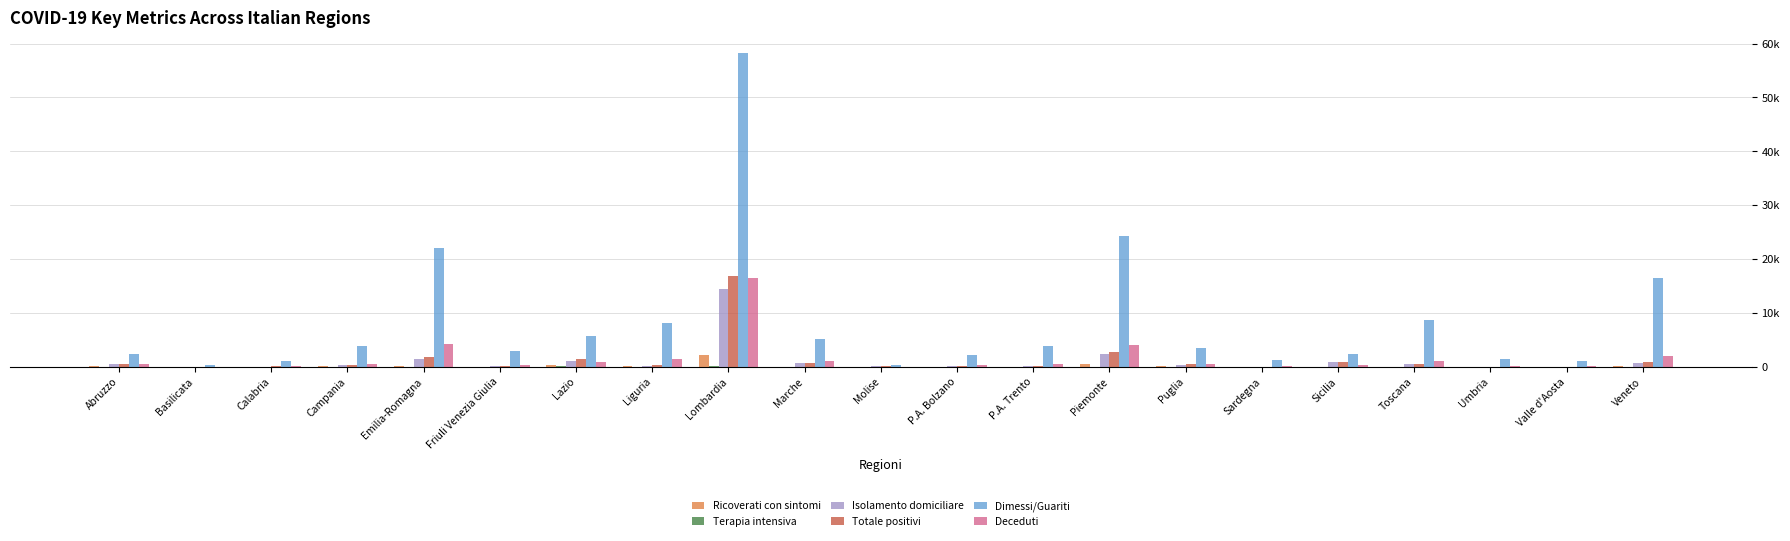

Are the bars horizontal?

No